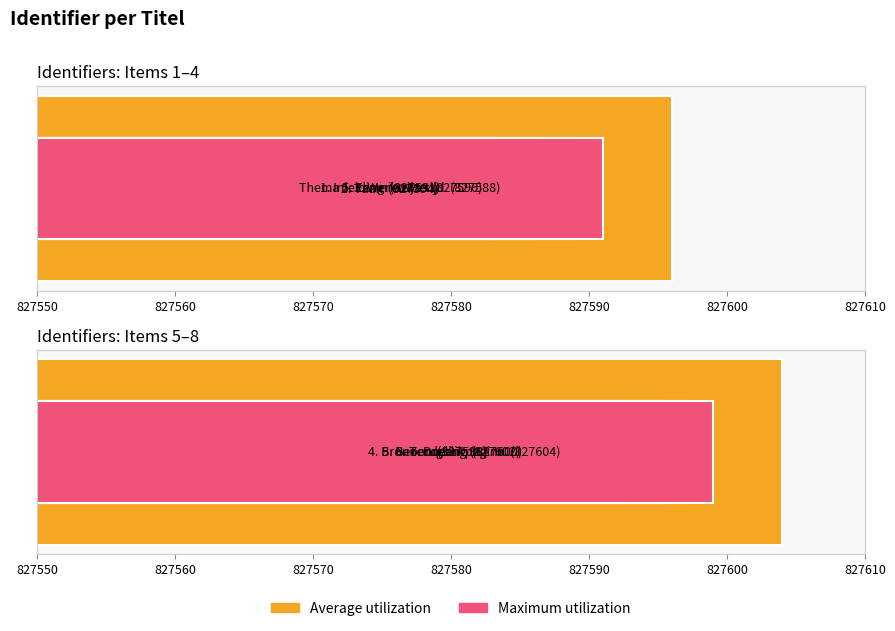

The Average utilization series shows 365724 at 827550. True or false?

False